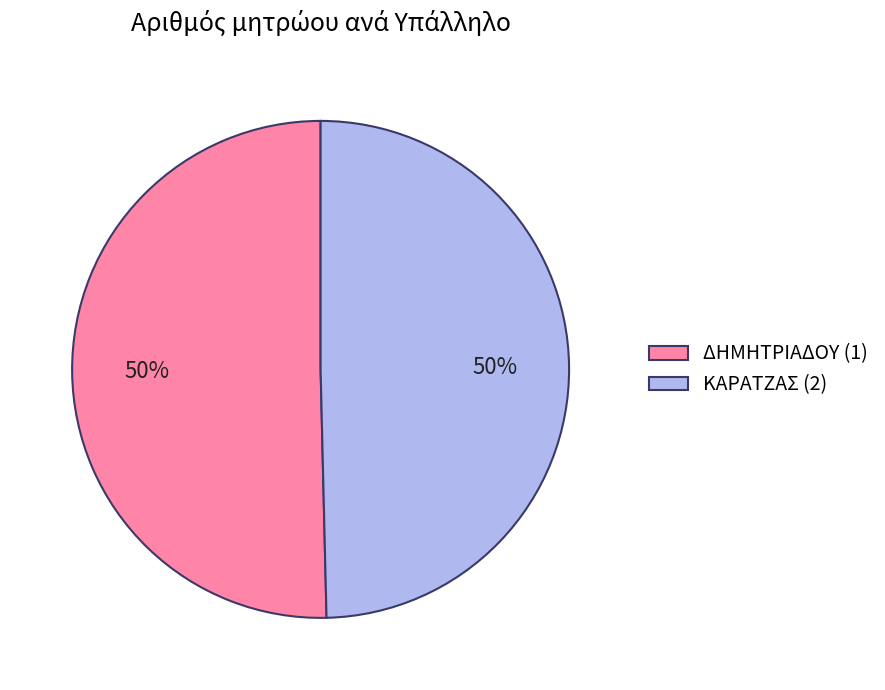

Do ΔΗΜΗΤΡΙΑΔΟΥ (1) and ΚΑΡΑΤΖΑΣ (2) together represent more than half of the pie?

Yes